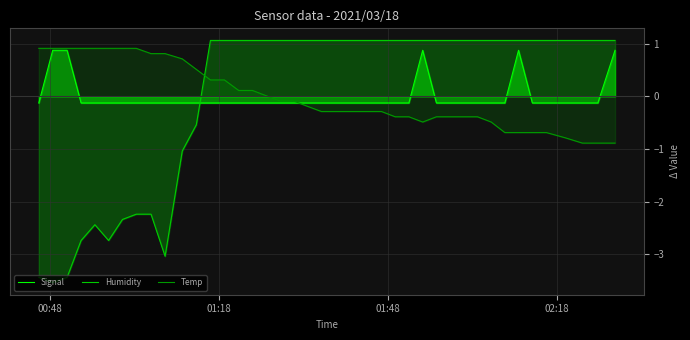

True or false: Humidity and Signal cross at least once.

True